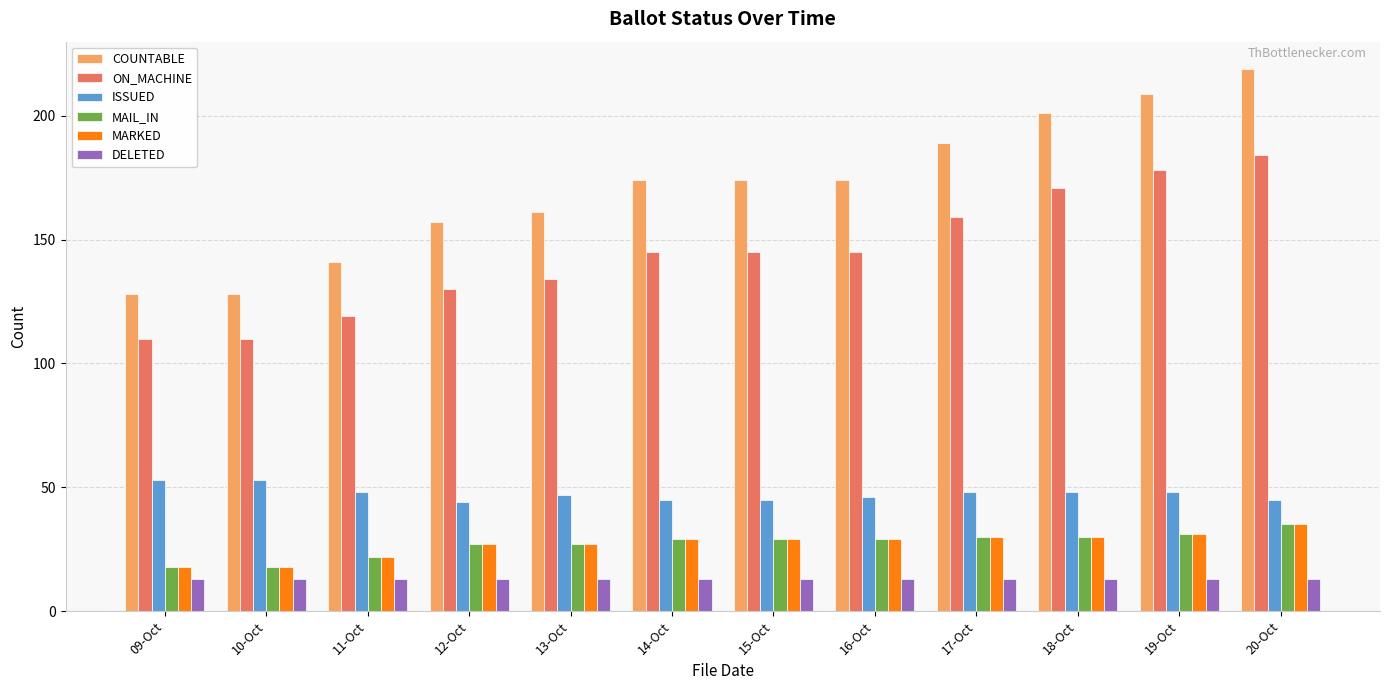

The DELETED series shows 13 at 11-Oct. True or false?

True